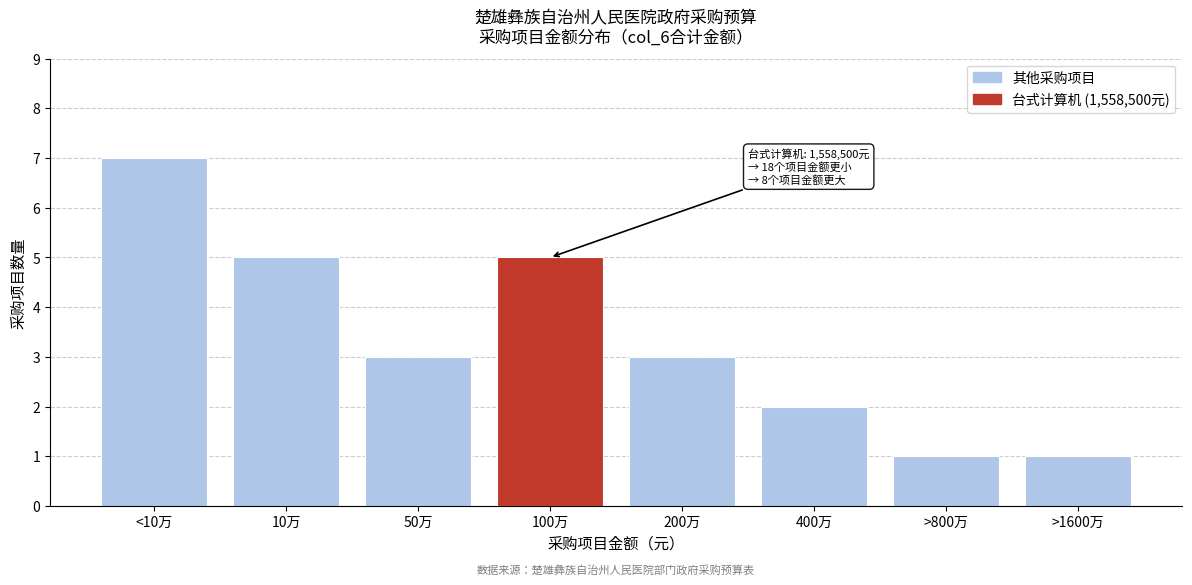

Reading left to right, list all the values displayed in this chart.

<10万=7	10万=5	50万=3	100万=5	200万=3	400万=2	>800万=1	>1600万=1